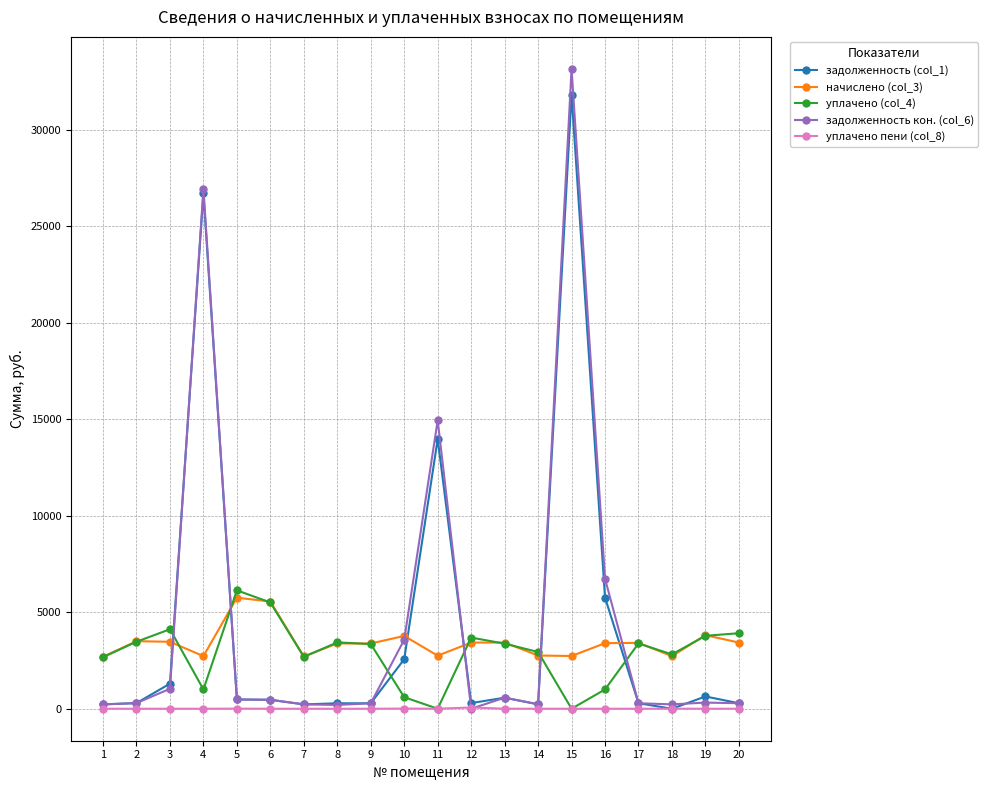

True or false: начислено (col_3) and уплачено пени (col_8) cross at least once.

False